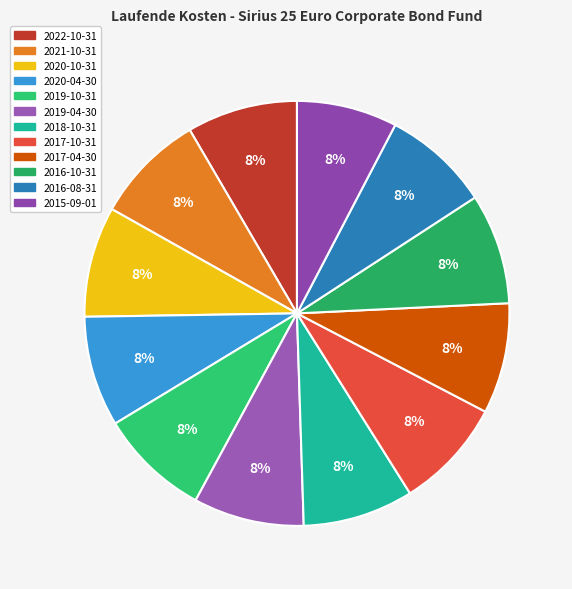

What portion of the pie excludes 2016-10-31?

91.6%